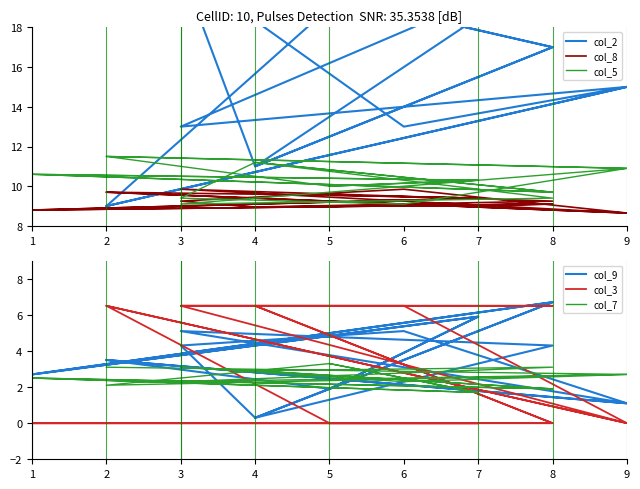

How many data points in col_2 are above 17?

8